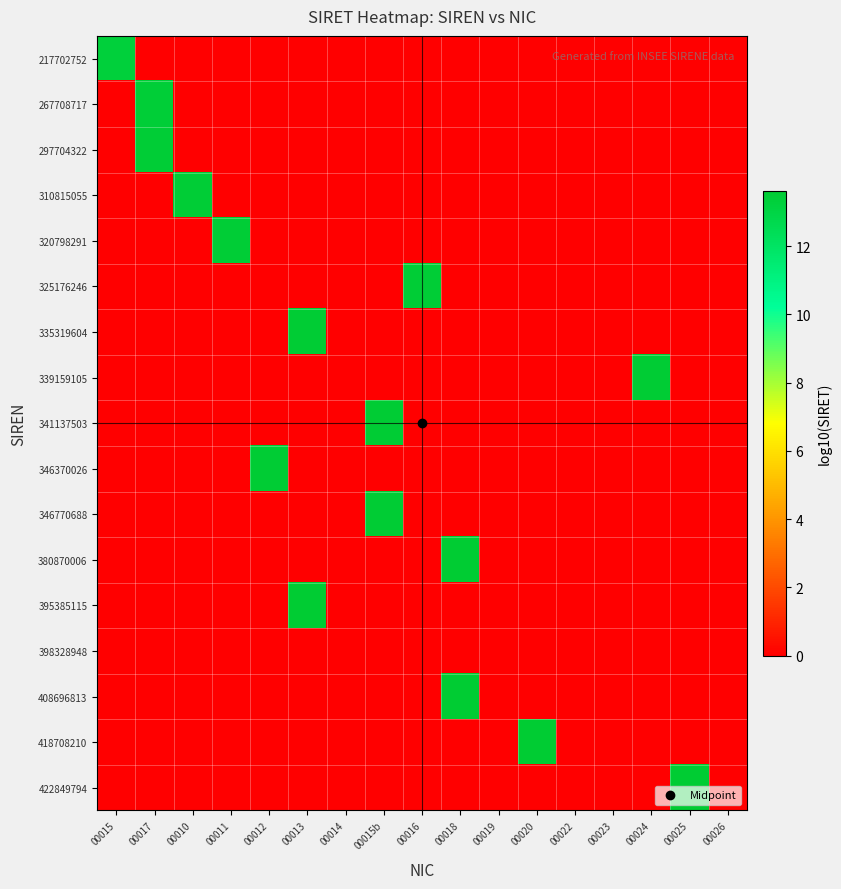

List the series in order of their peak value, lowest first.

398328948, 217702752, 267708717, 297704322, 310815055, 320798291, 325176246, 335319604, 339159105, 341137503, 346370026, 346770688, 380870006, 395385115, 408696813, 418708210, 422849794